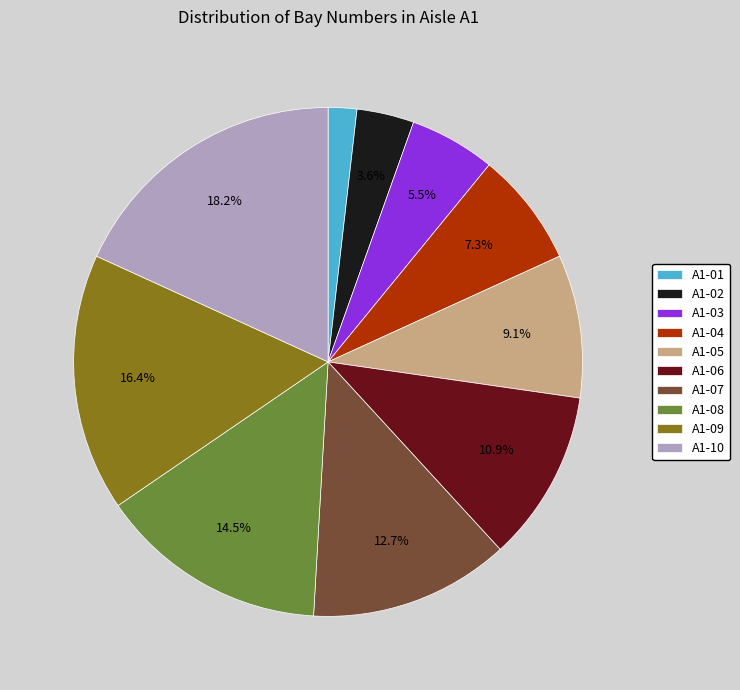

Count the number of slices in the pie.

10